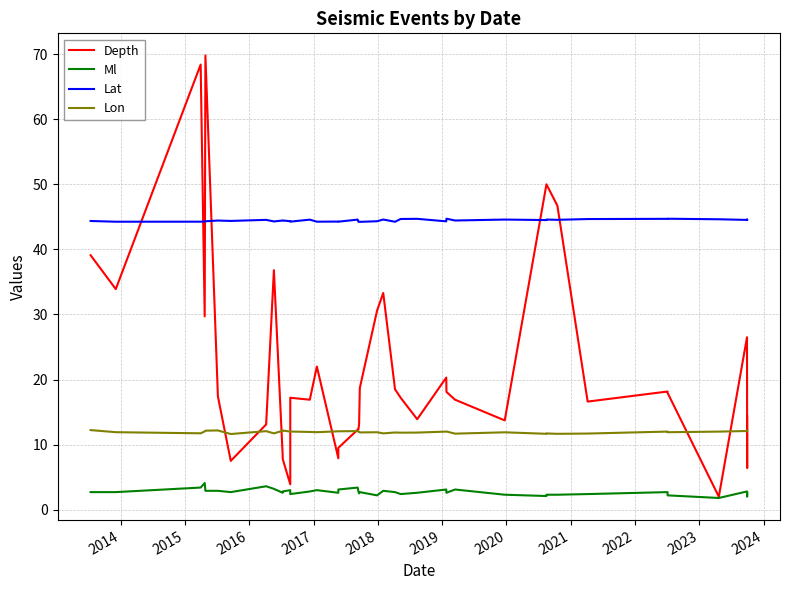

The value of Lon at 2015 is 11.7. True or false?

True